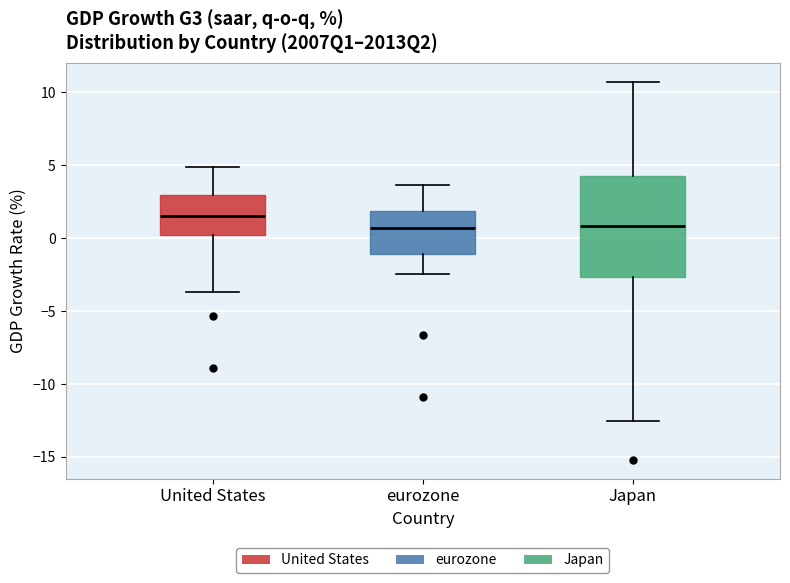

Which box's median line is the highest?

United States